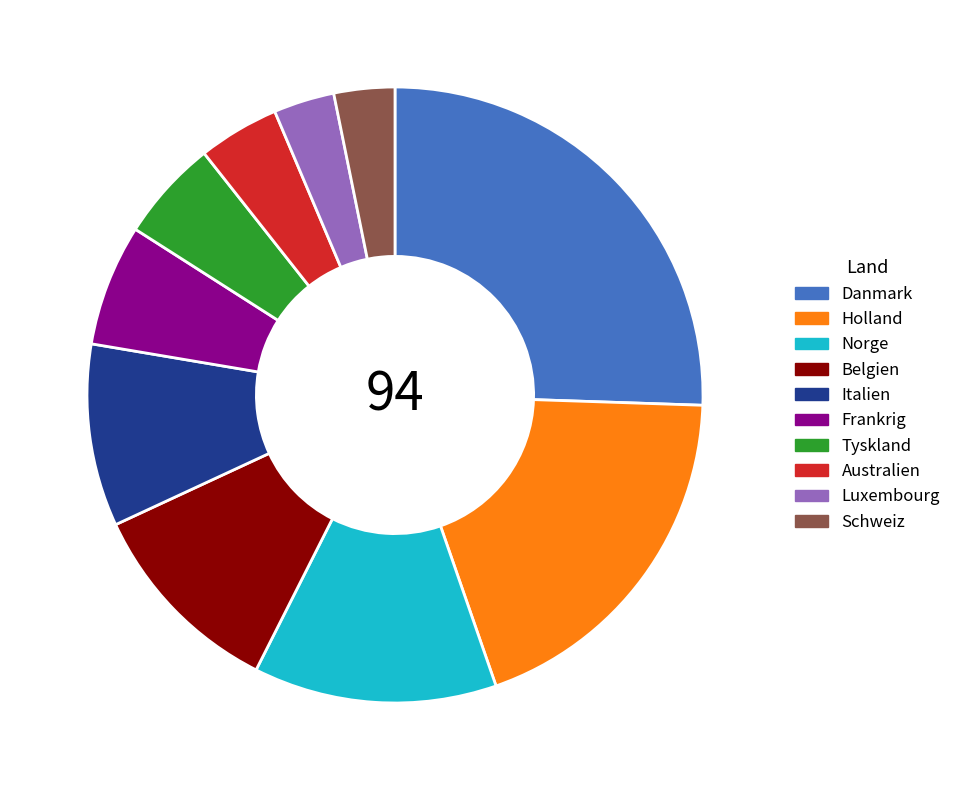

Which has a higher value, Frankrig or Holland?

Holland